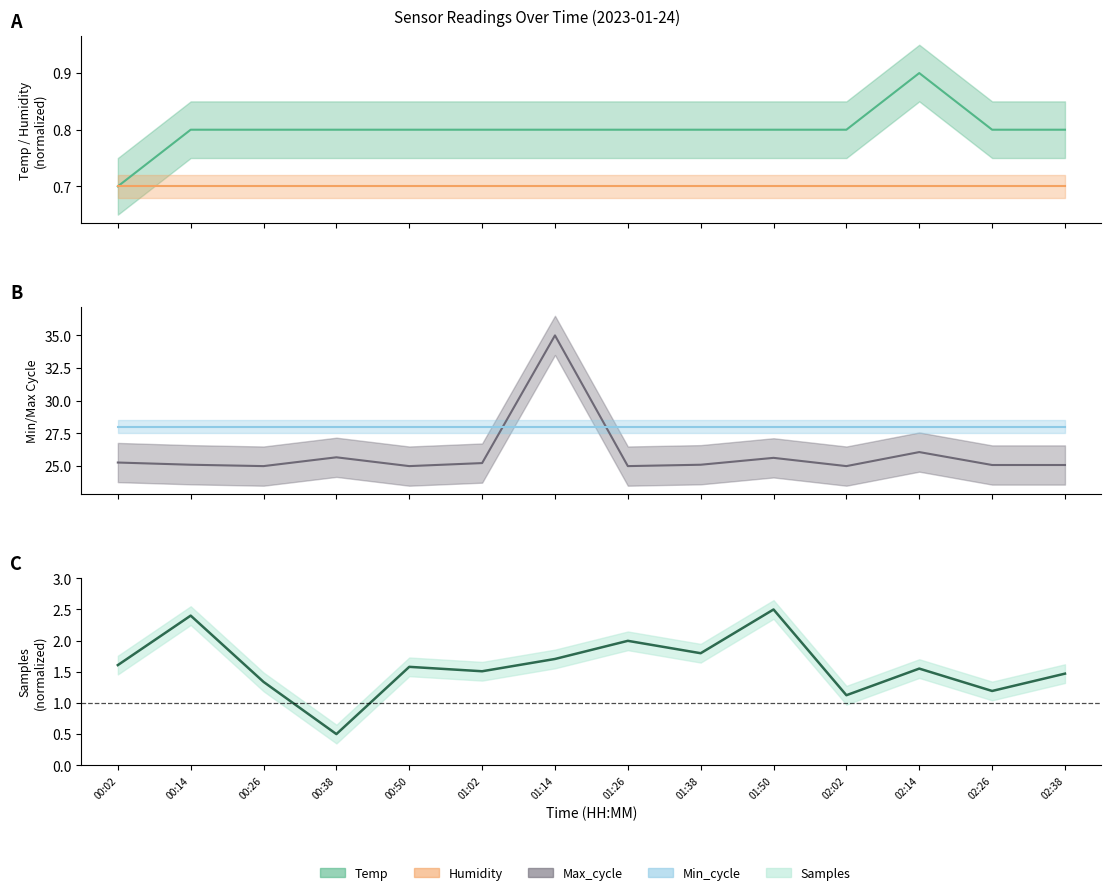

Reading right to left, extract all data points from this chart.

Temp: 0.8	0.8	0.9	0.8	0.8	0.8	0.8	0.8	0.8	0.8	0.8	0.8	0.8	0.7
Humidity: 0.7	0.7	0.7	0.7	0.7	0.7	0.7	0.7	0.7	0.7	0.7	0.7	0.7	0.7
Max_cycle: 25.1	25.1	26.1	25.0	25.6	25.1	25.0	35.0	25.2	25.0	25.7	25.0	25.1	25.3
Min_cycle: 28.0	28.0	28.0	28.0	28.0	28.0	28.0	28.0	28.0	28.0	28.0	28.0	28.0	28.0
Samples: 1.5	1.2	1.6	1.1	2.5	1.8	2.0	1.7	1.5	1.6	0.5	1.3	2.4	1.6